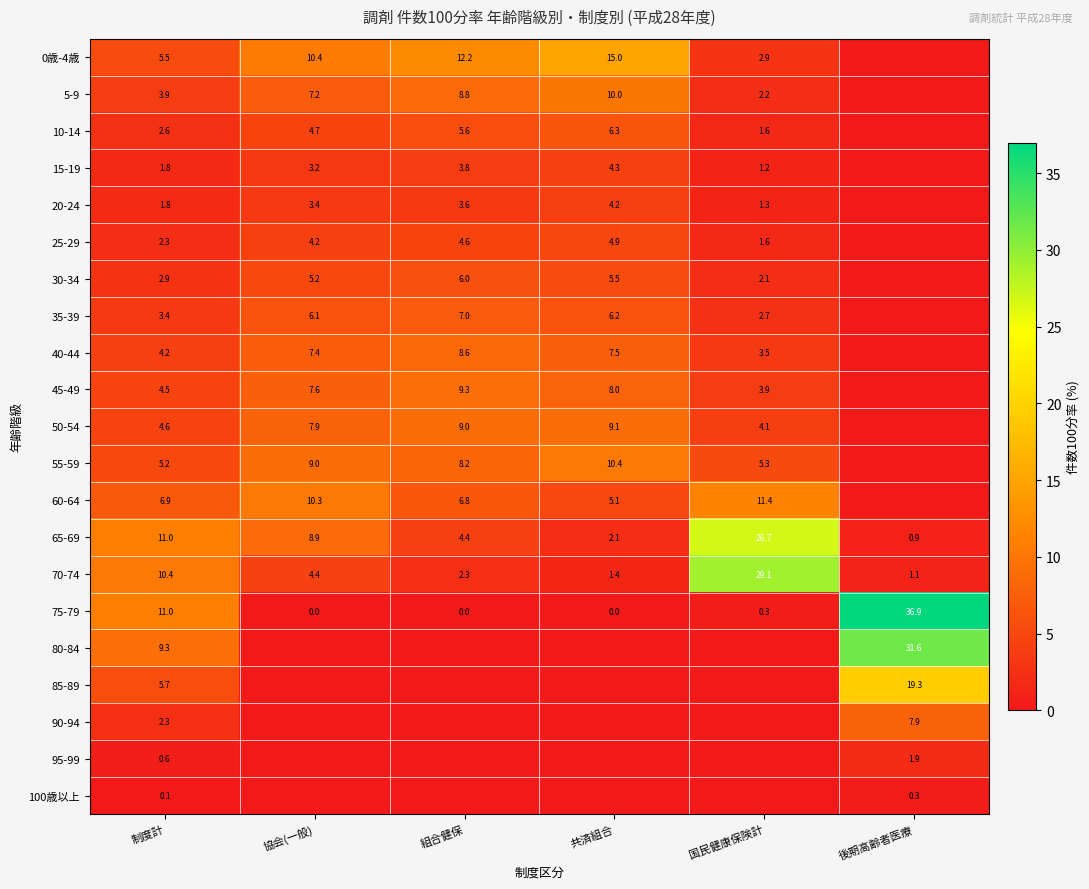

The 15-19 series shows 2.1 at 組合健保. True or false?

False